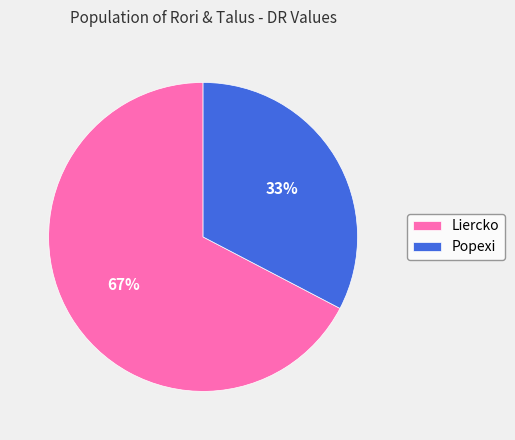

The Liercko slice represents 62% of the pie. True or false?

False